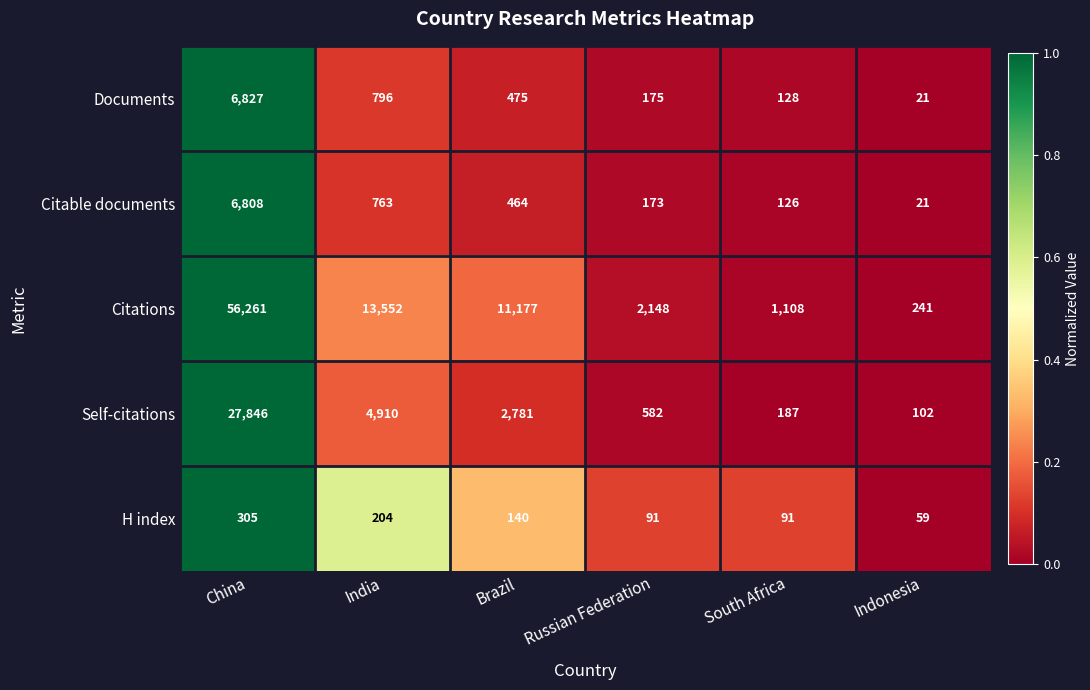

Rank the series at Russian Federation from highest to lowest value.

Citations, Self-citations, Documents, Citable documents, H index